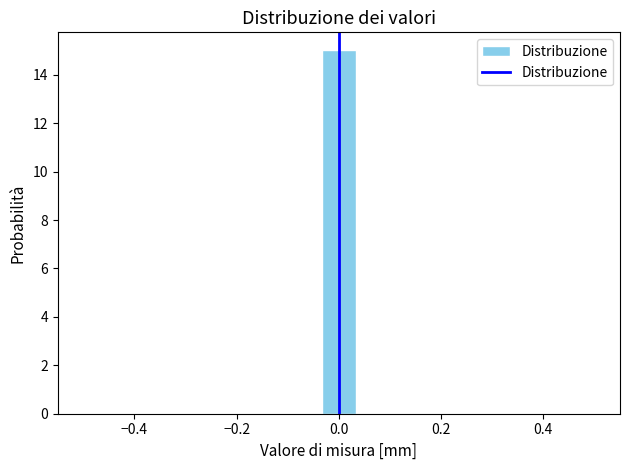

Read against the x-axis, roughly where is the centre of the tallest bar?

0.00